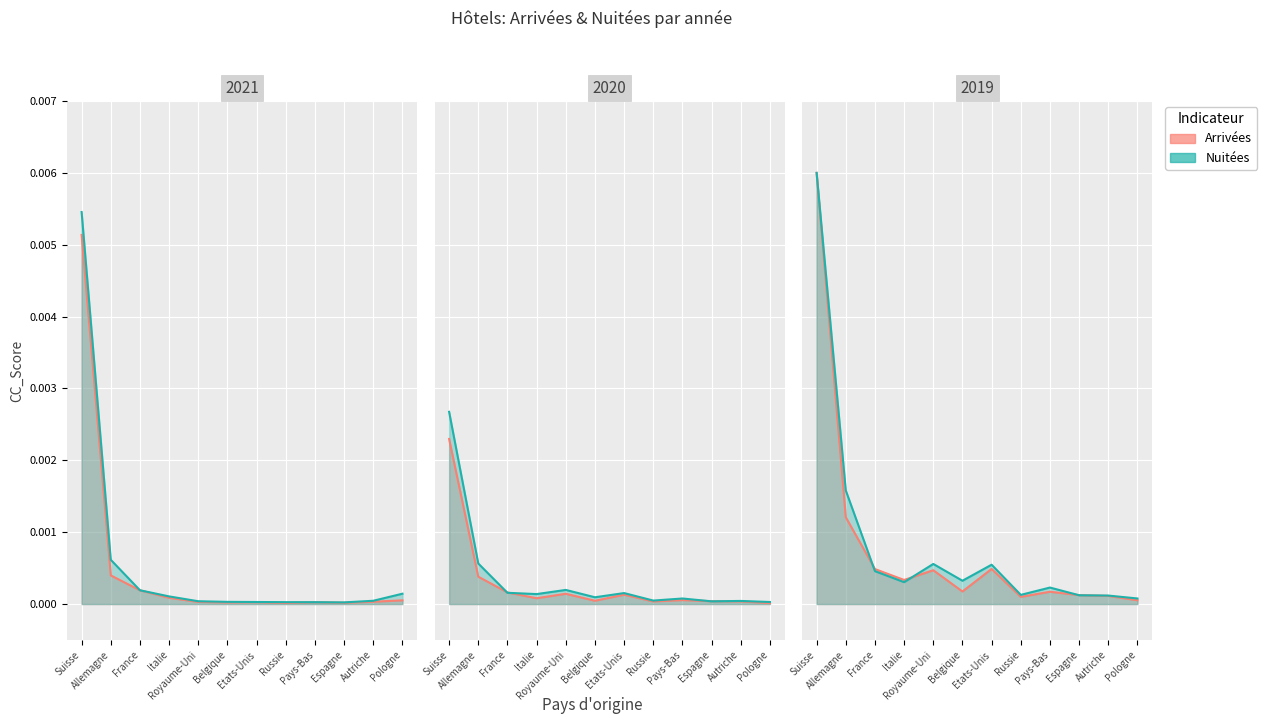

What position from the right is Belgique?

7